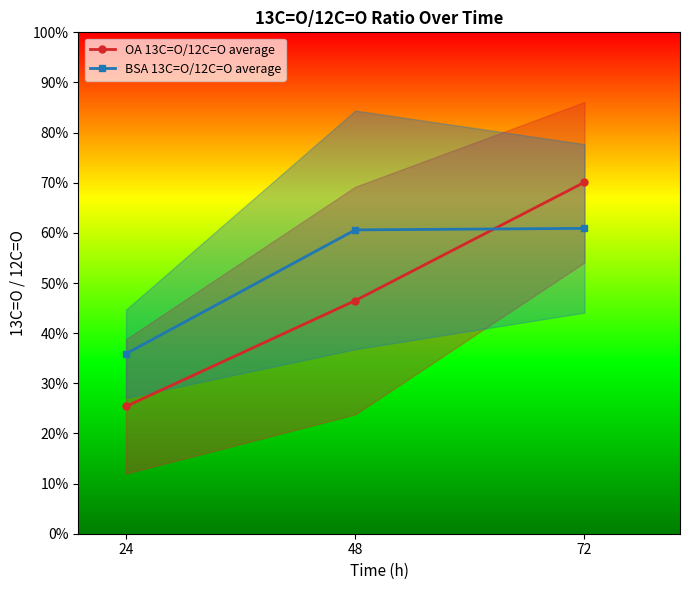

List the series in order of their peak value, lowest first.

BSA 13C=O/12C=O average, OA 13C=O/12C=O average